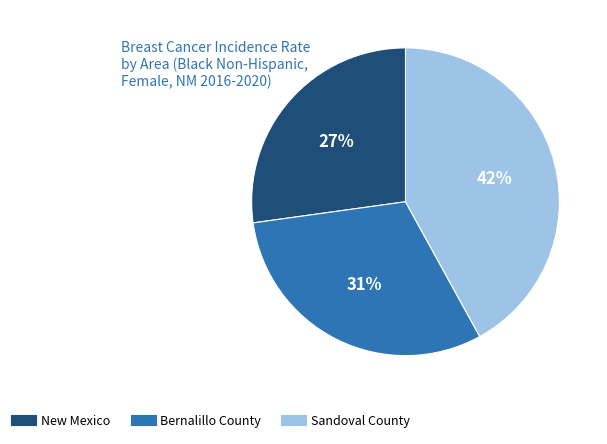

To the nearest percent, what is the difference between the largest and smallest slice percentages?

15%